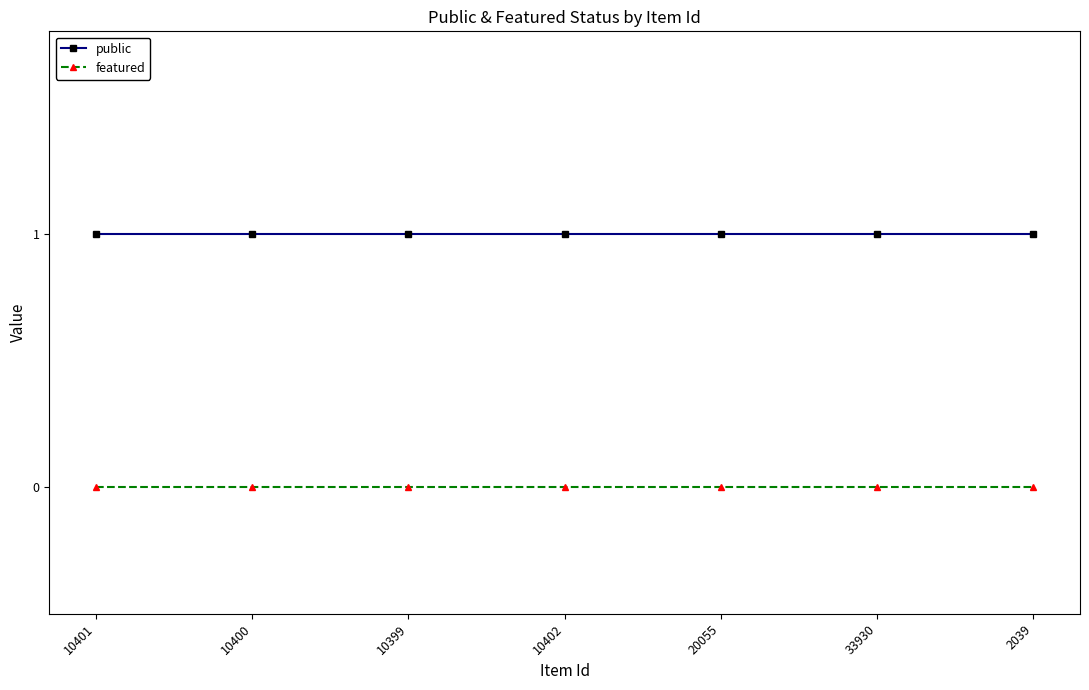

List the series in order of their overall mean, lowest first.

featured, public